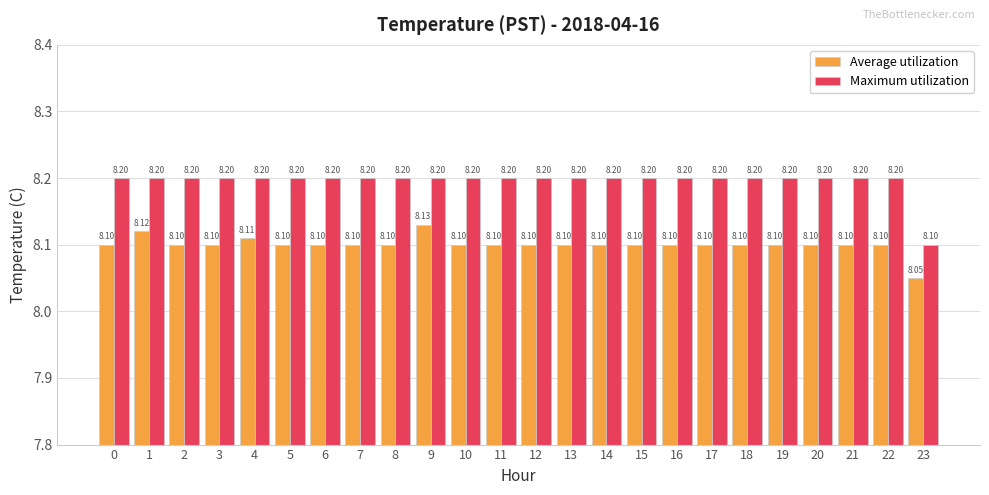

Which series has the widest spread of values?

Maximum utilization